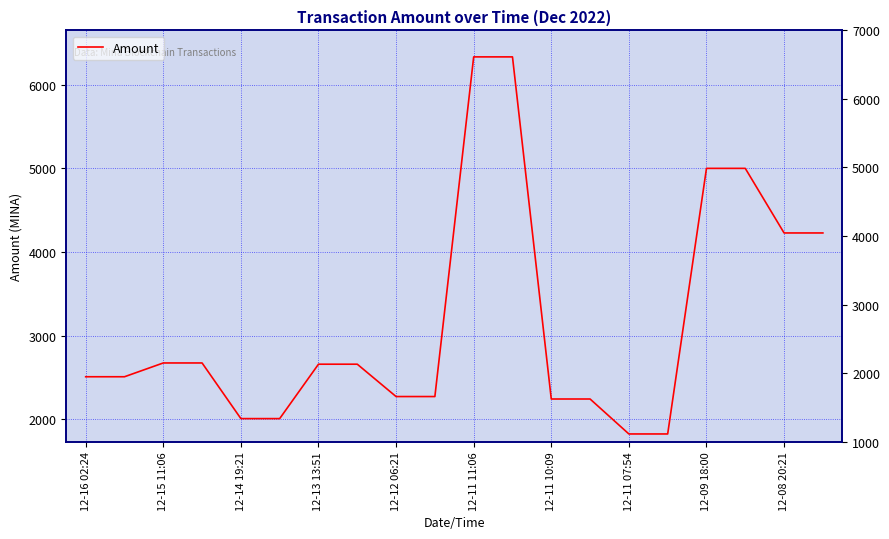

What is the smallest value displayed?

1825.1